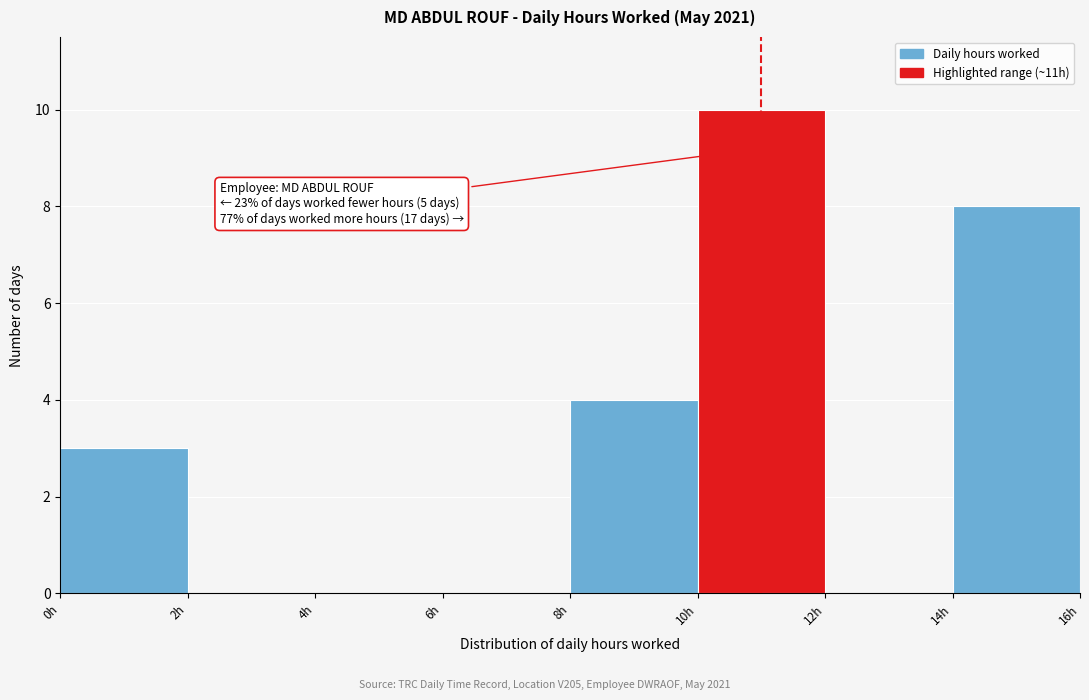

Over which range of the x-axis is the bar tallest?

10 to 12